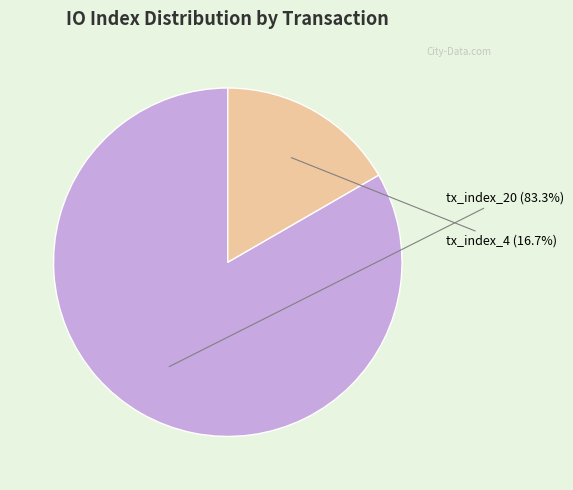

Is it true that tx_index_20 is 83% of the pie?

True